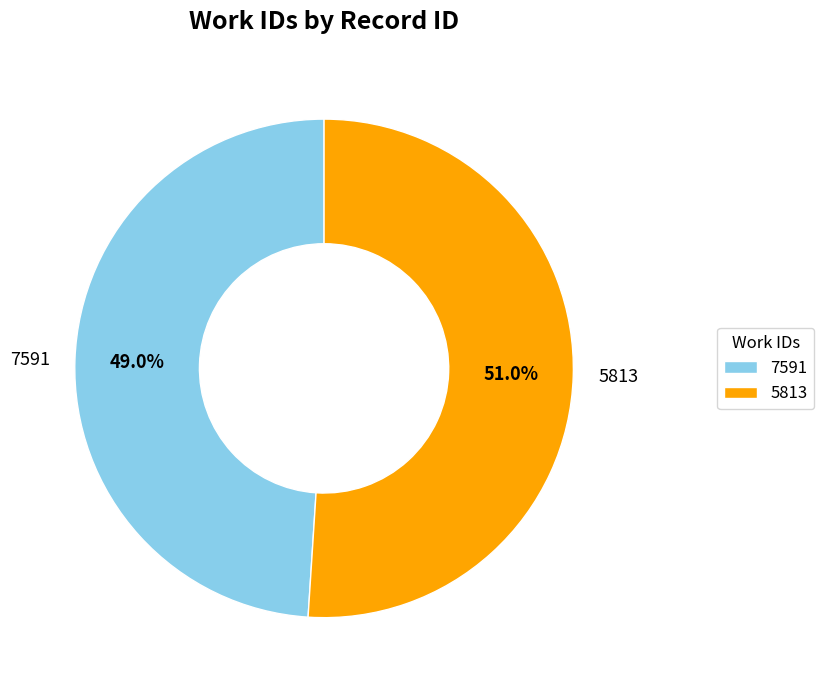

The 7591 slice represents 49% of the pie. True or false?

True